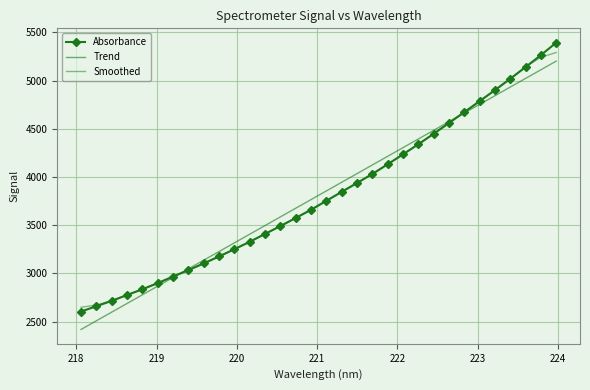

How many series are shown in this chart?

3